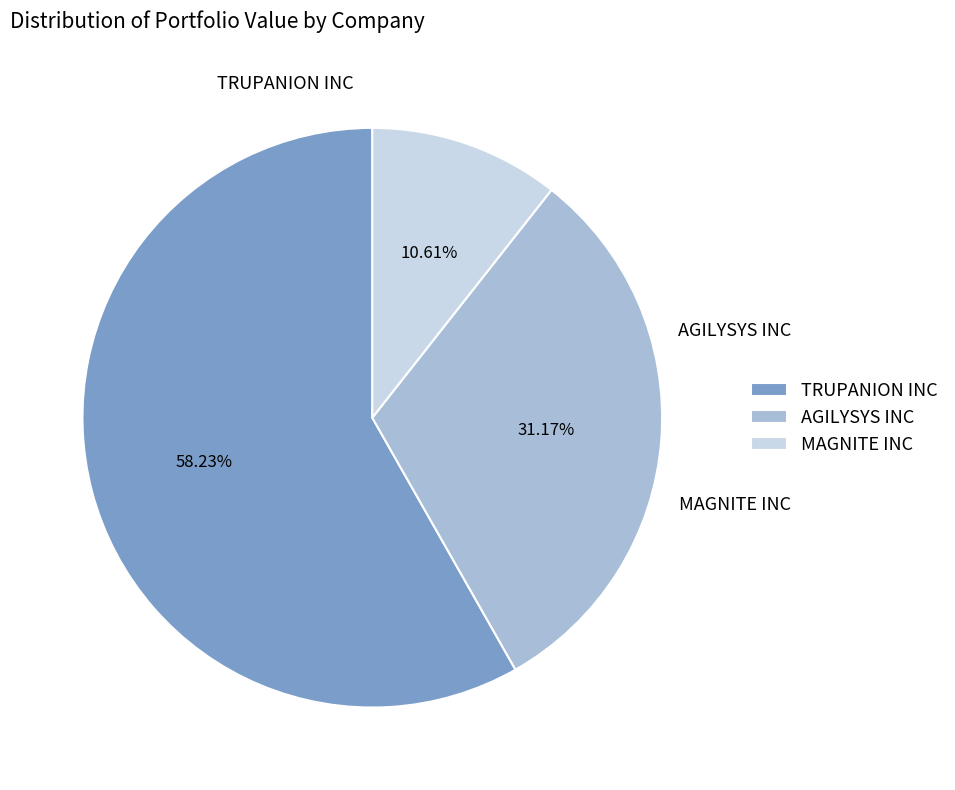

What percentage is the AGILYSYS INC slice, to the nearest percent?

31%